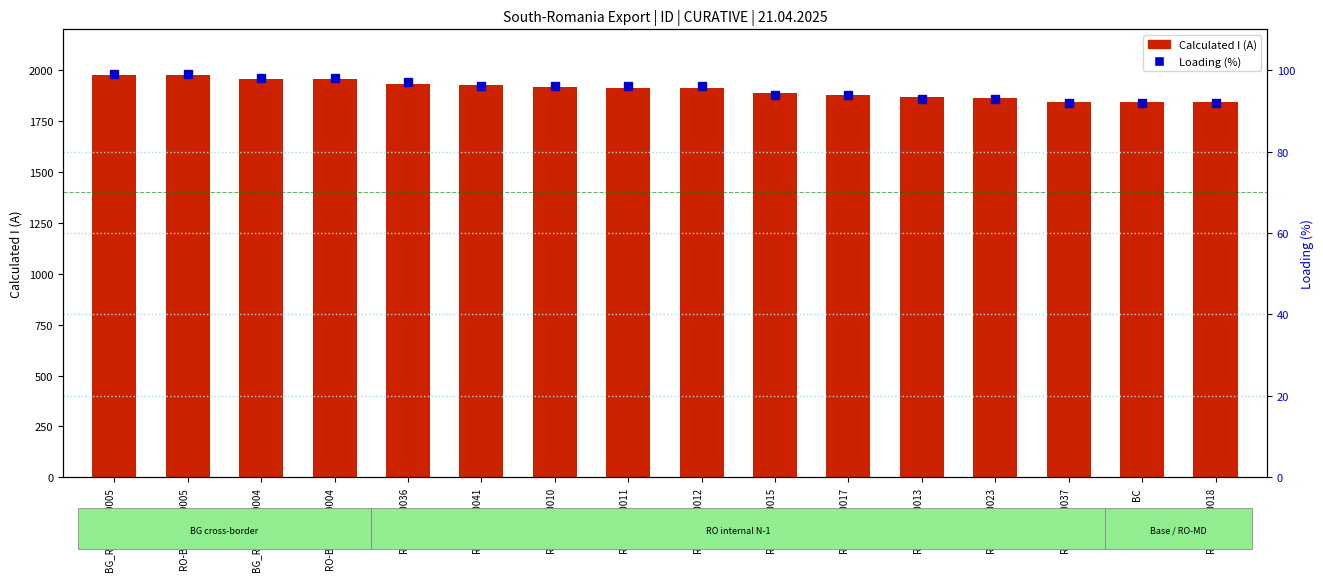

What is the average value?

1905